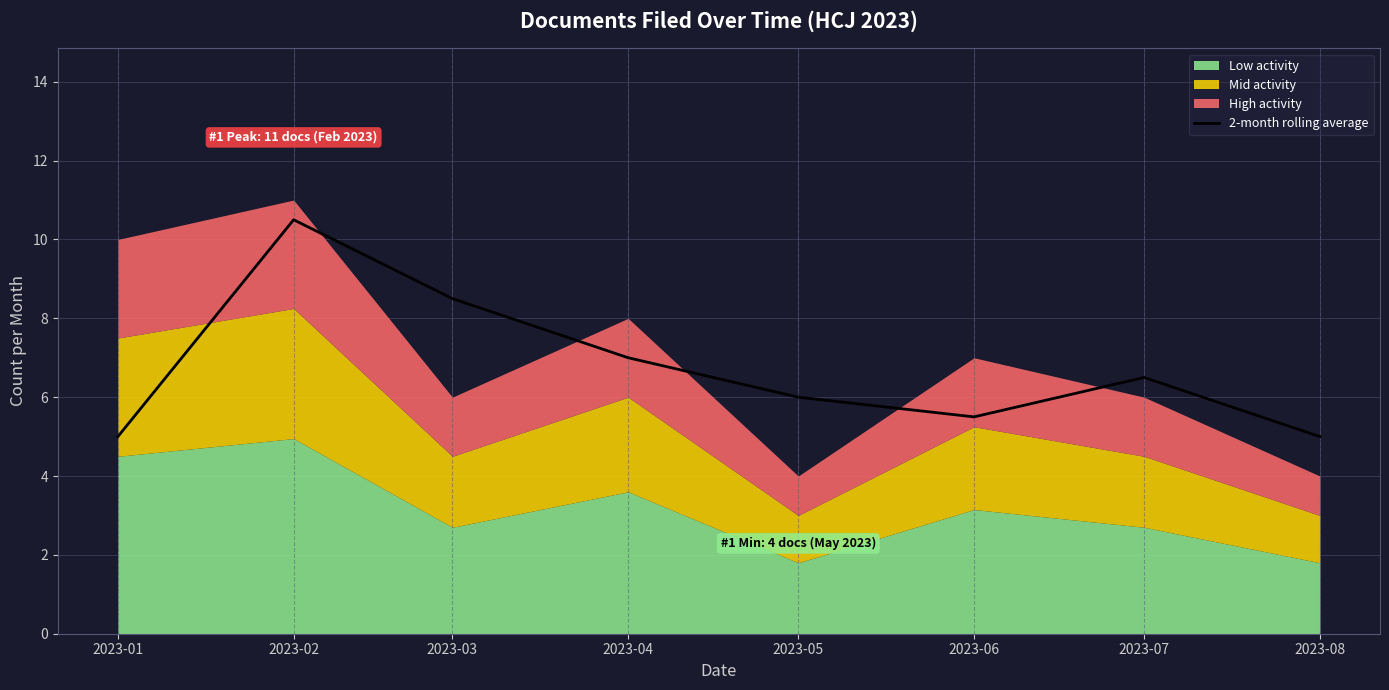

Where does the data first go above 6?

2023-02